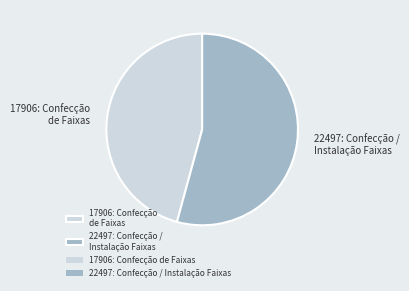

Rank the categories by value from lowest to highest.

17906: Confecção de Faixas, 22497: Confecção / Instalação Faixas